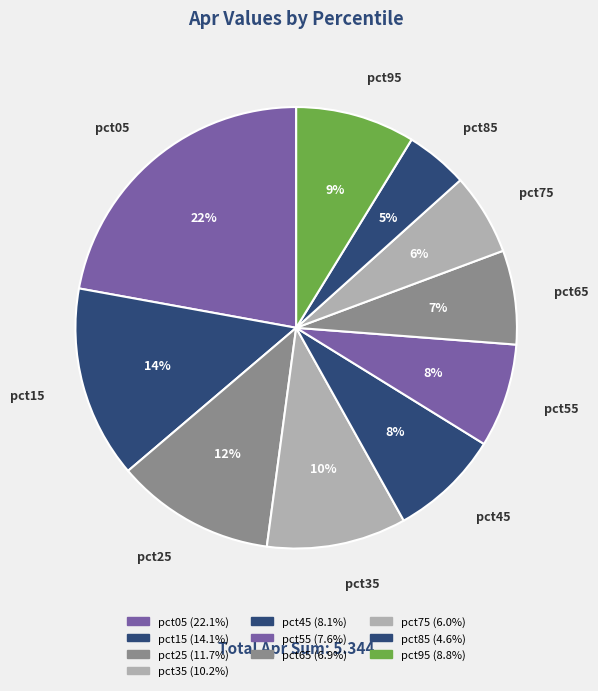

The pct45 slice represents 8% of the pie. True or false?

True